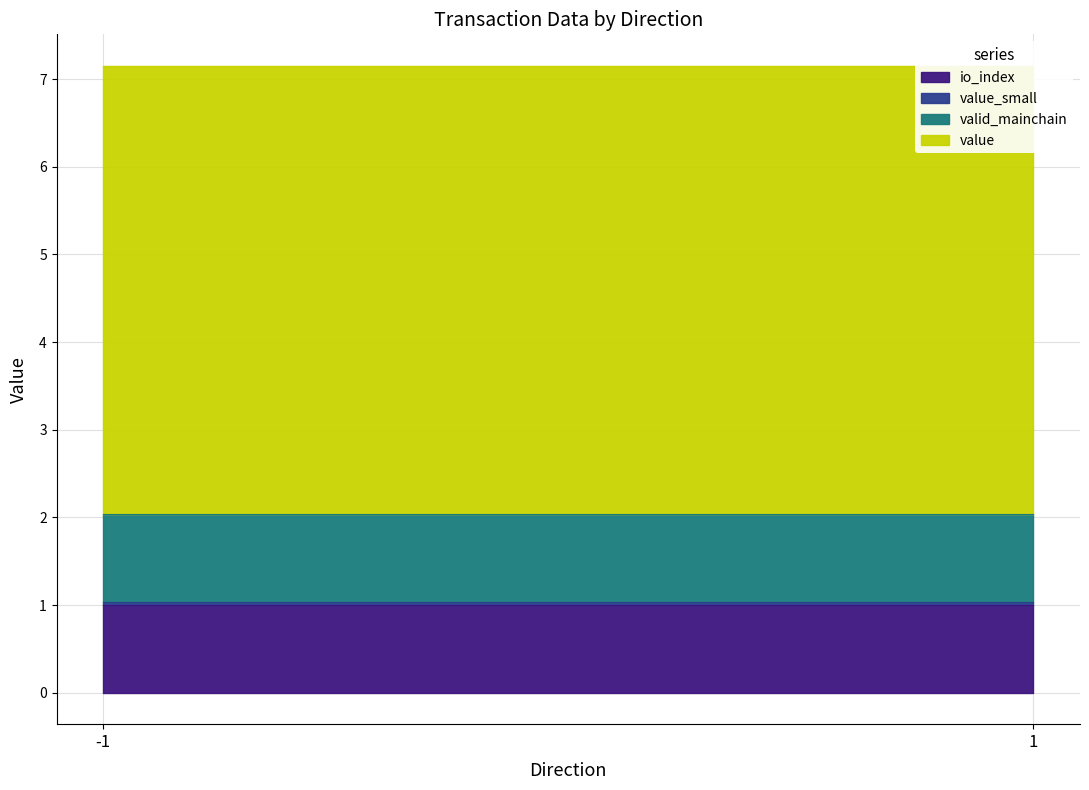

Reading left to right, what are all the values shown in this chart?

io_index: -1=1.0	1=1.0
value: -1=5.1	1=5.1
valid_mainchain: -1=1.0	1=1.0
value_small: -1=0.0	1=0.0